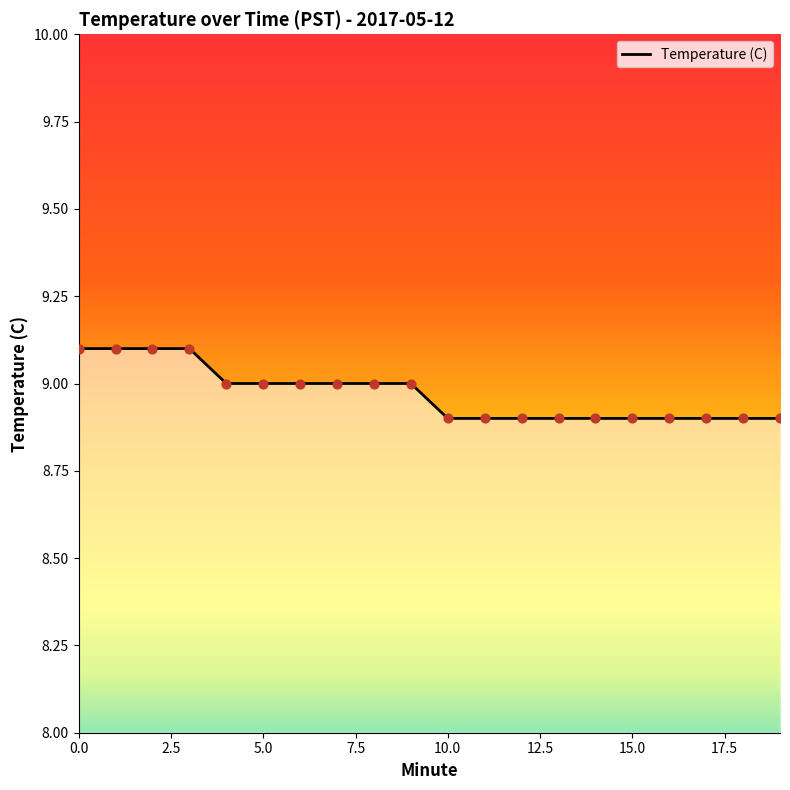

What is the minimum value shown in the chart?

8.9